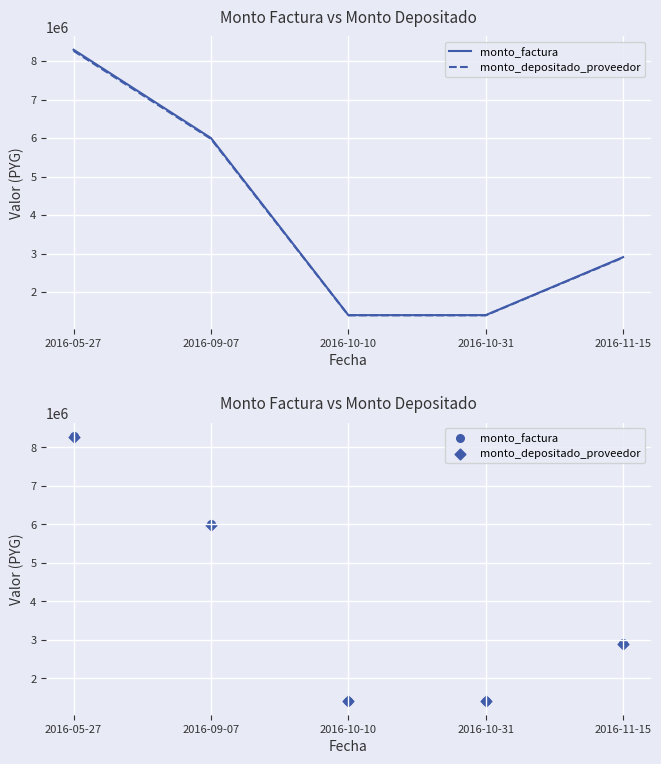

Which series has the widest spread of Y values?

monto_factura